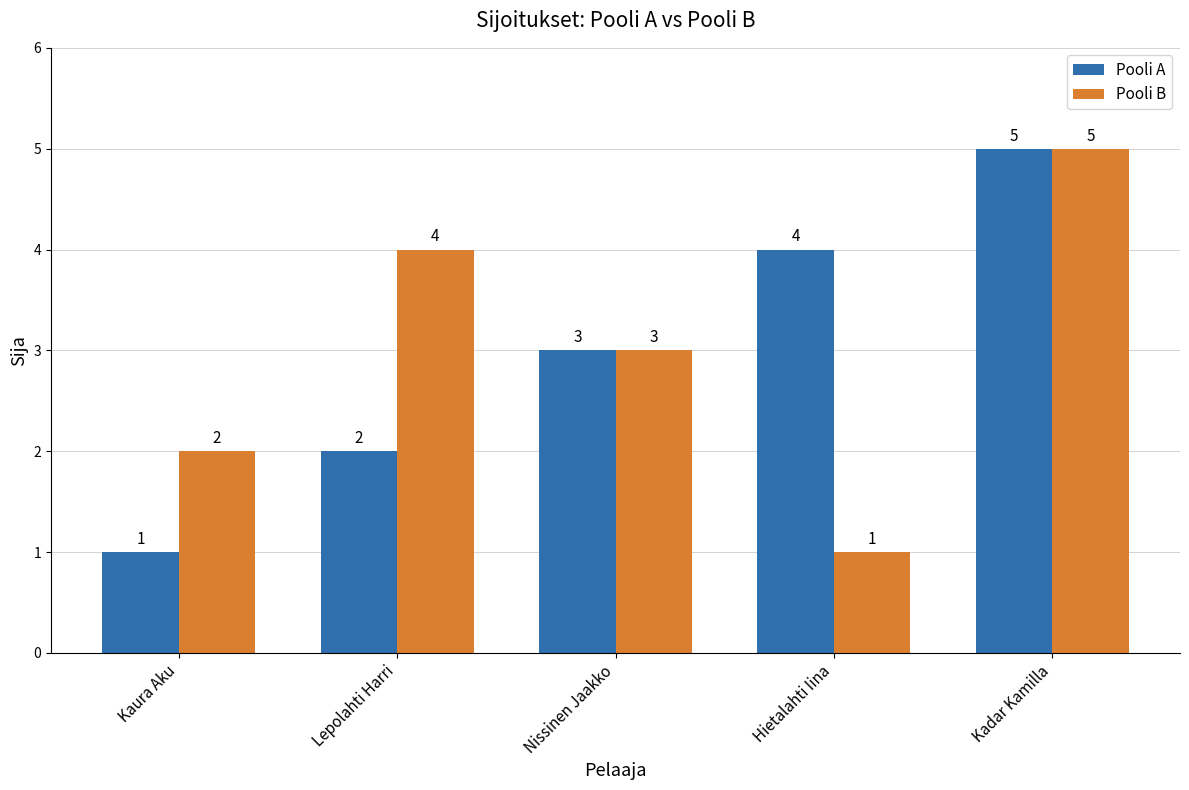

Reading right to left, extract all data points from this chart.

Pooli A: Kadar Kamilla=5	Hietalahti Iina=4	Nissinen Jaakko=3	Lepolahti Harri=2	Kaura Aku=1
Pooli B: Kadar Kamilla=5	Hietalahti Iina=1	Nissinen Jaakko=3	Lepolahti Harri=4	Kaura Aku=2